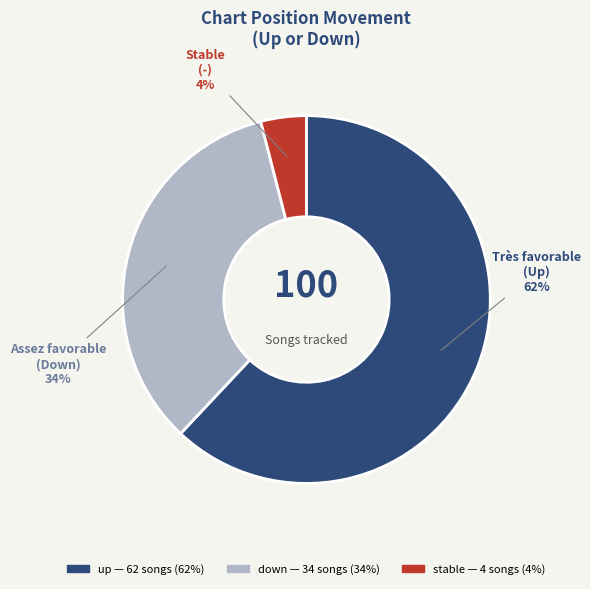

To the nearest percent, what is the average slice percentage?

33%